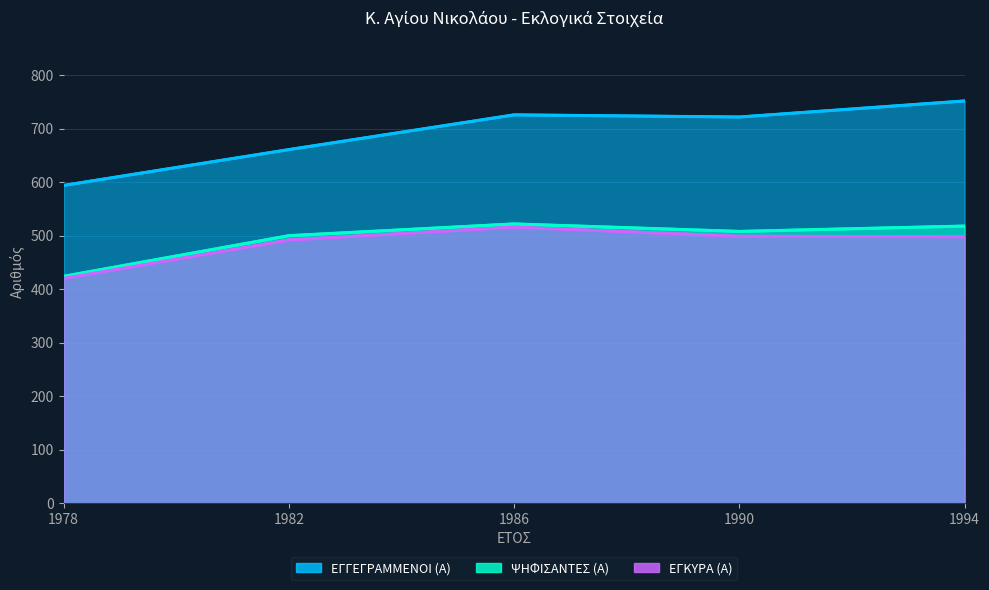

What is the difference between the maximum and minimum values in the ΨΗΦΙΣΑΝΤΕΣ (Α) series?

98